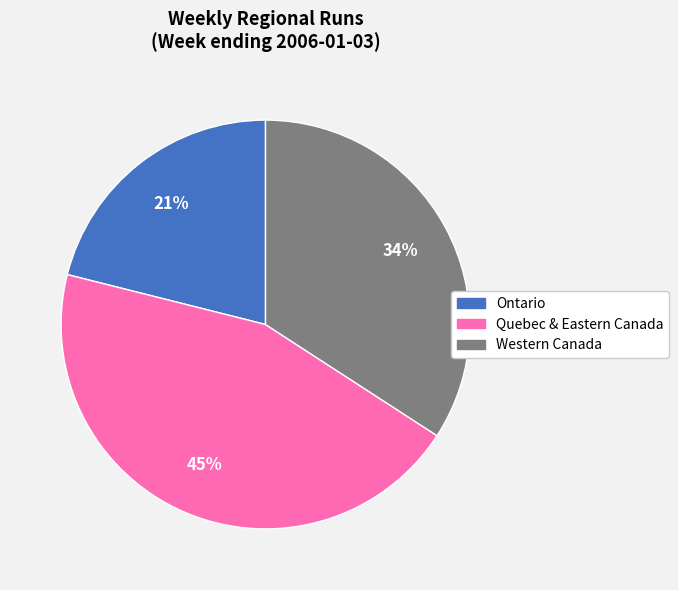

How many slices are in this pie chart?

3